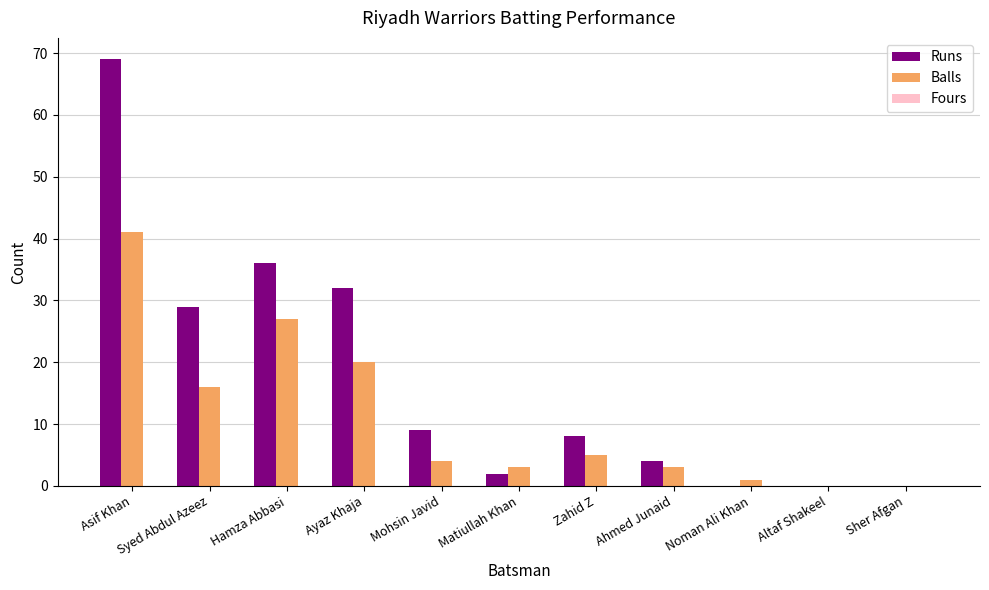

The Balls series shows 41 at Asif Khan. True or false?

True